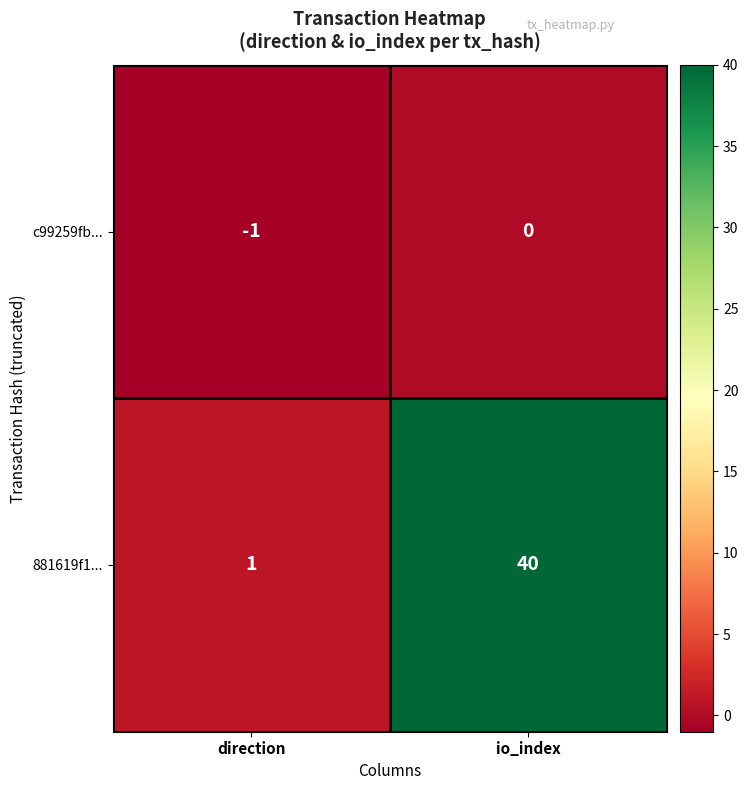

At which category is the sum across all series the highest?

io_index